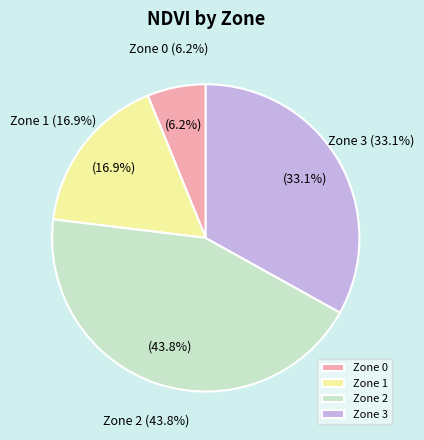

To the nearest percent, what is the average slice percentage?

25%